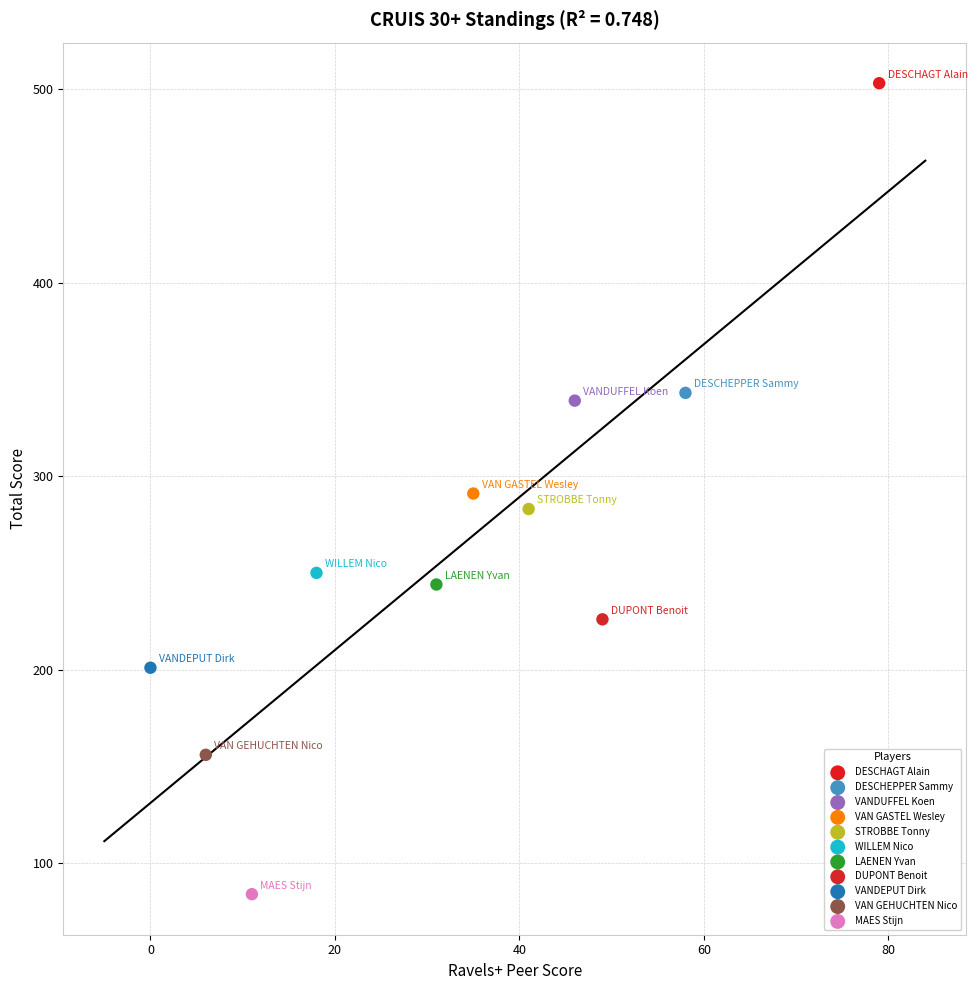

Which series contains the lowest Y value?

MAES Stijn